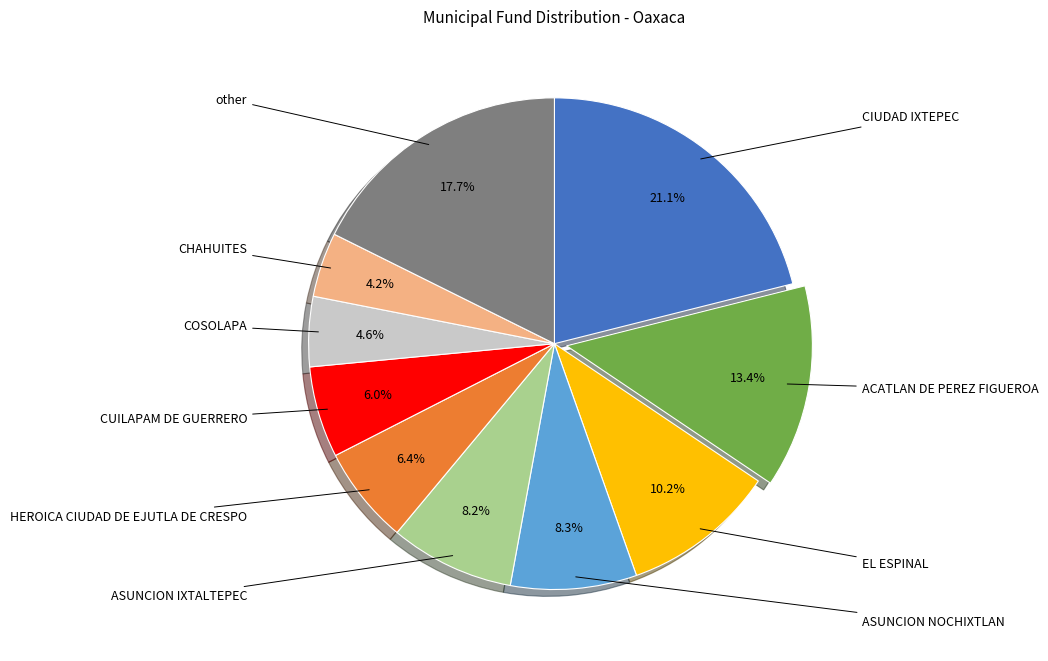

Does any single category account for the majority?

No